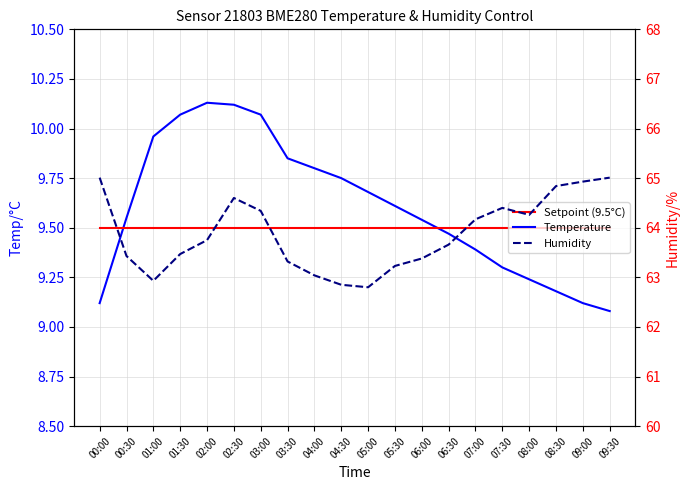

True or false: Setpoint (9.5°C) and Humidity intersect in this chart.

False